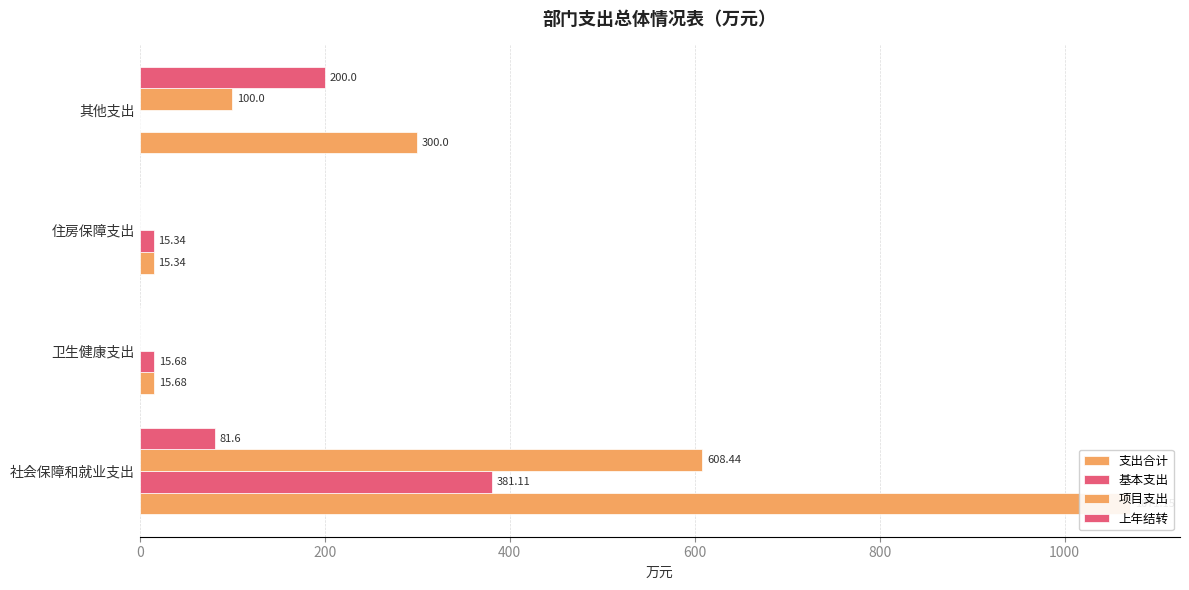

Reading right to left, extract all data points from this chart.

支出合计: 300.0	15.3	15.7	1071.2
基本支出: 0.0	15.3	15.7	381.1
项目支出: 100.0	0.0	0.0	608.4
上年结转: 200.0	0.0	0.0	81.6